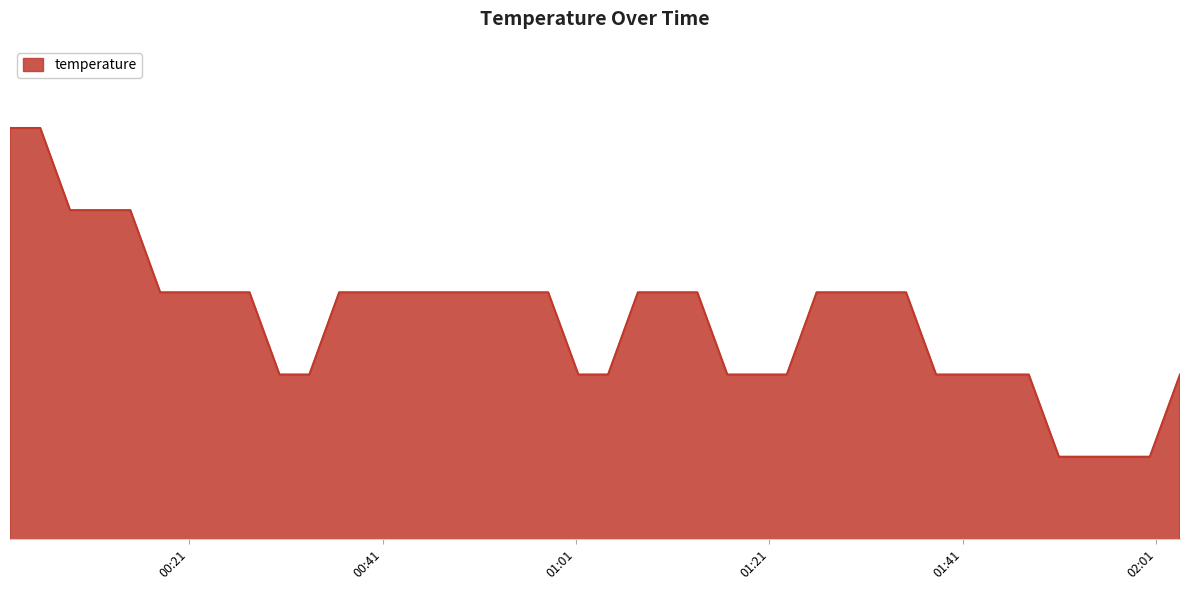

What is the label of the 17th point from the right?

2022-11-14T01:13:33